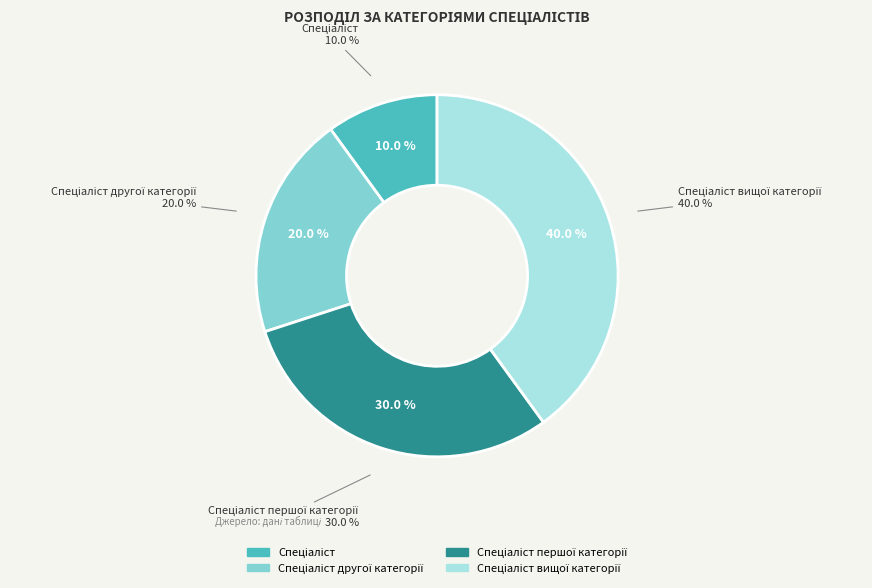

True or false: Спеціаліст accounts for 18% of the total.

False